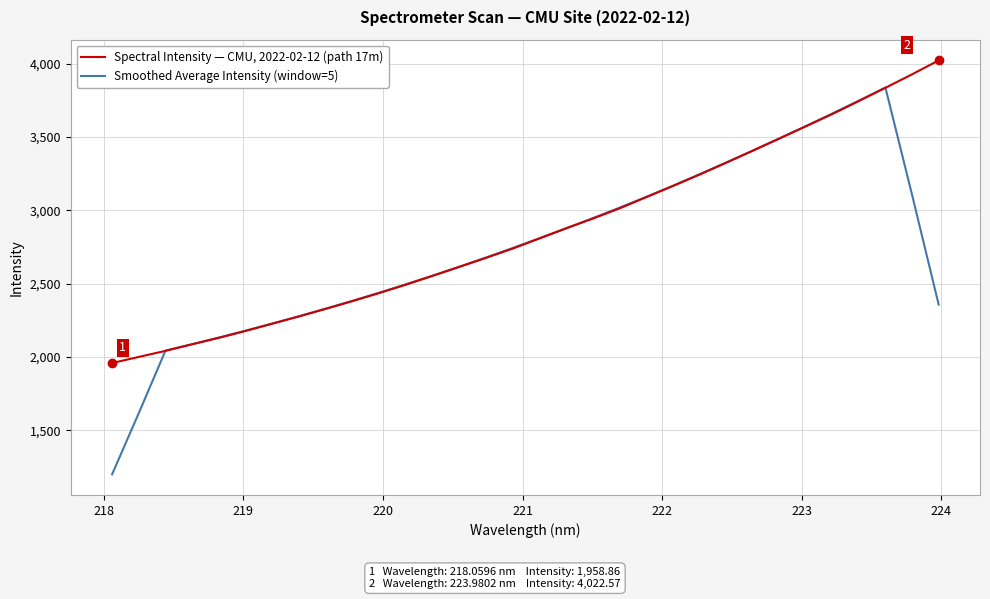

How many values in the Smoothed Average Intensity (window=5) series exceed 2742?

16